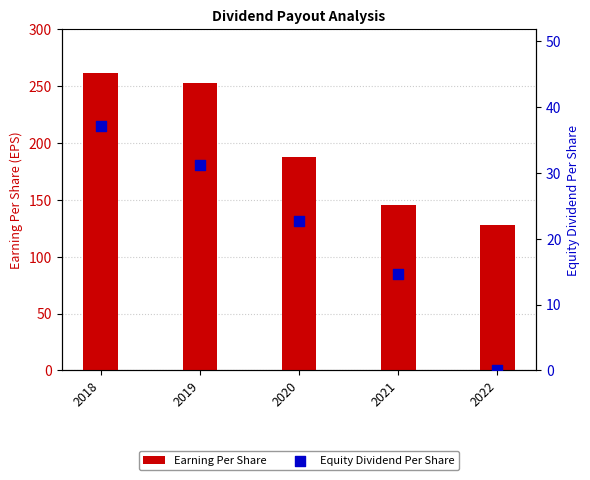

Which series contains the highest Y value?

Earning Per Share